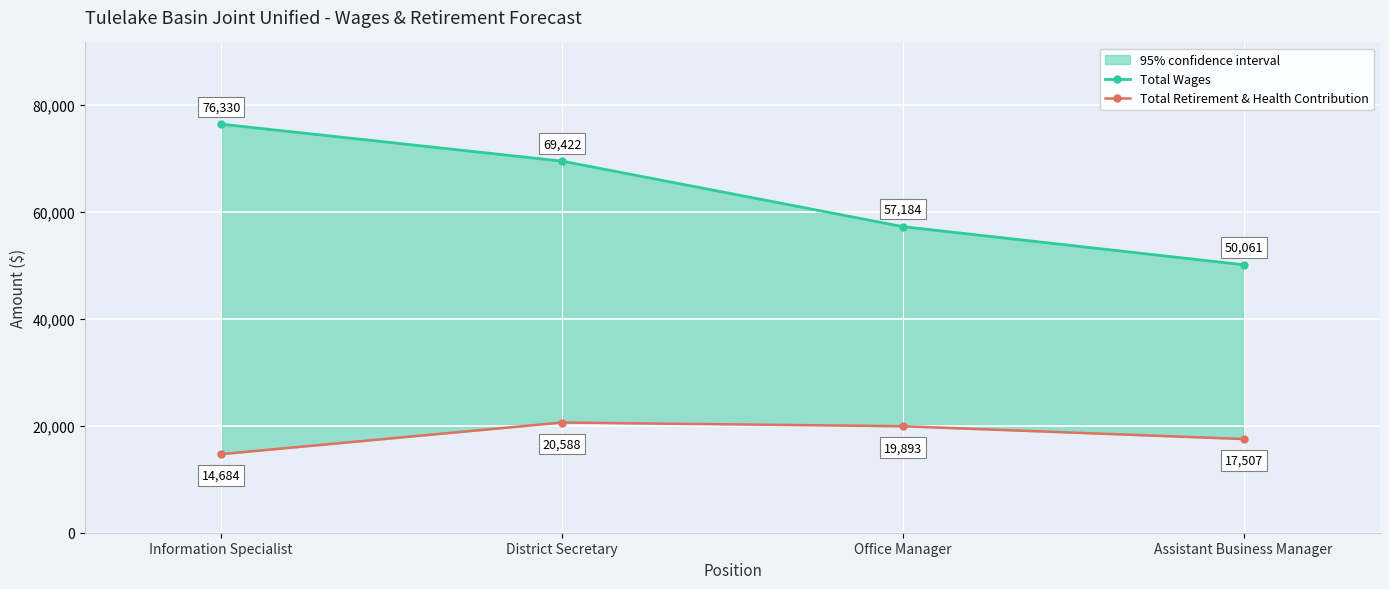

The value of Total Wages at District Secretary is 69422. True or false?

True